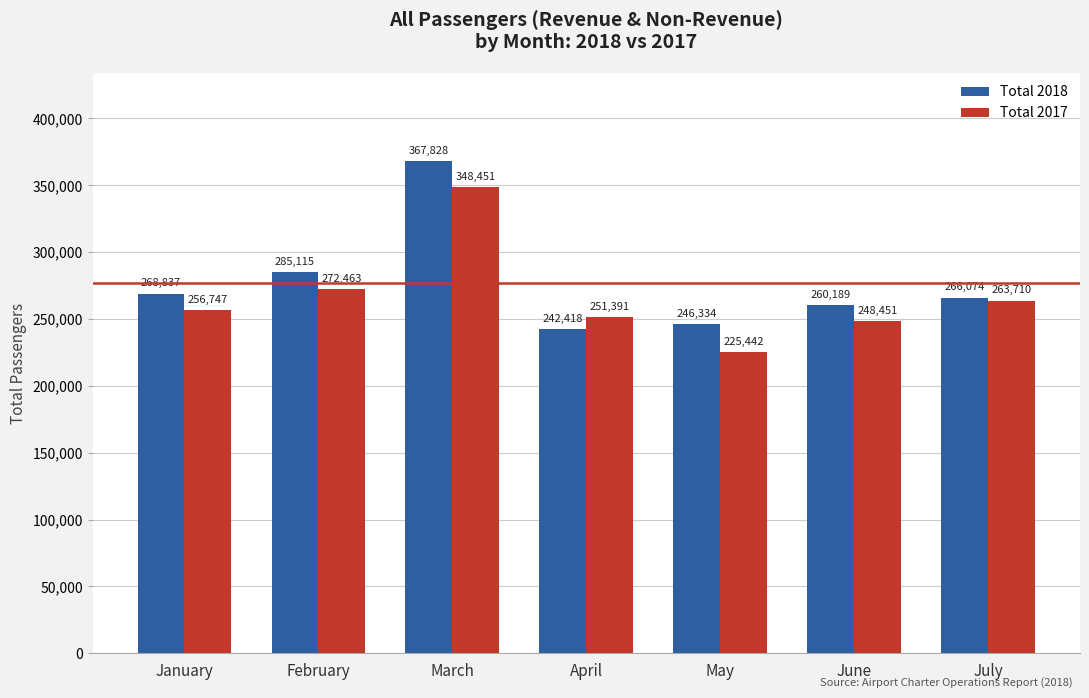

At March, list the series in order from smallest to largest.

Total 2017, Total 2018